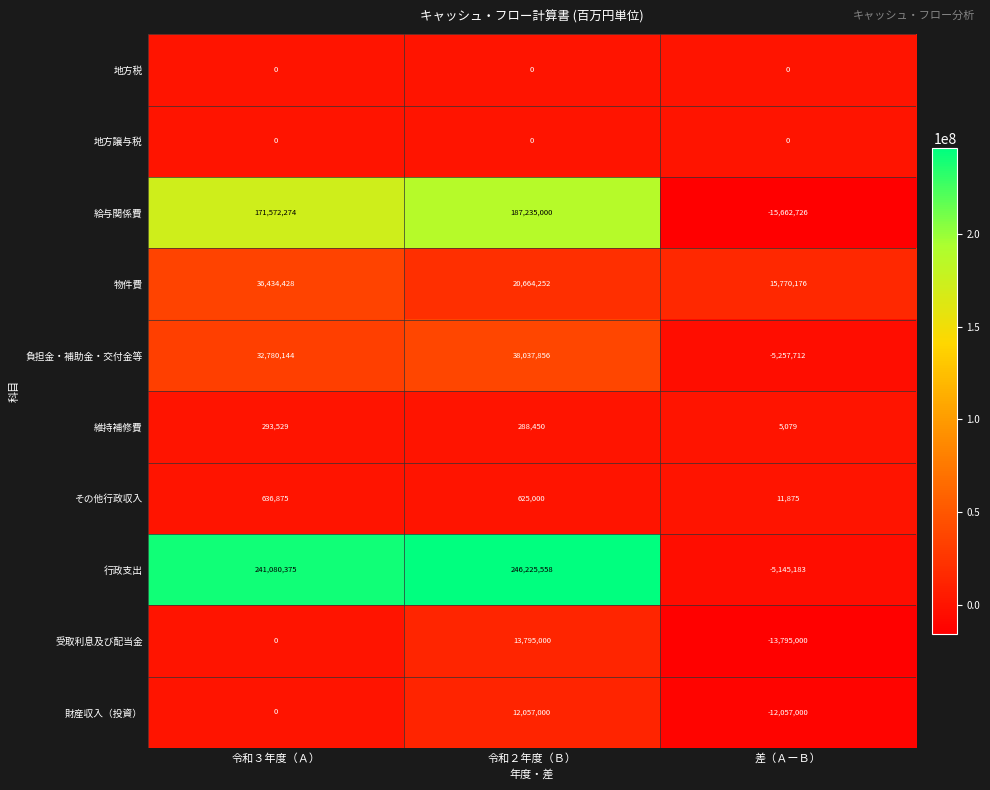

Reading right to left, what are all the values shown in this chart?

地方税: 0	0	0
地方譲与税: 0	0	0
給与関係費: -15662726	187235000	171572274
物件費: 15770176	20664252	36434428
負担金・補助金・交付金等: -5257712	38037856	32780144
維持補修費: 5079	288450	293529
その他行政収入: 11875	625000	636875
行政支出: -5145183	246225558	241080375
受取利息及び配当金: -13795000	13795000	0
財産収入（投資）: -12057000	12057000	0